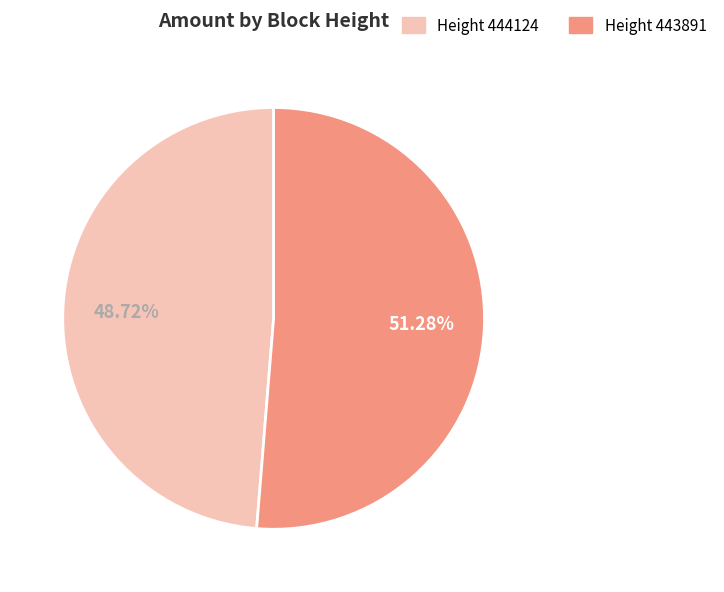

Is there any slice that represents more than half of the pie?

Yes